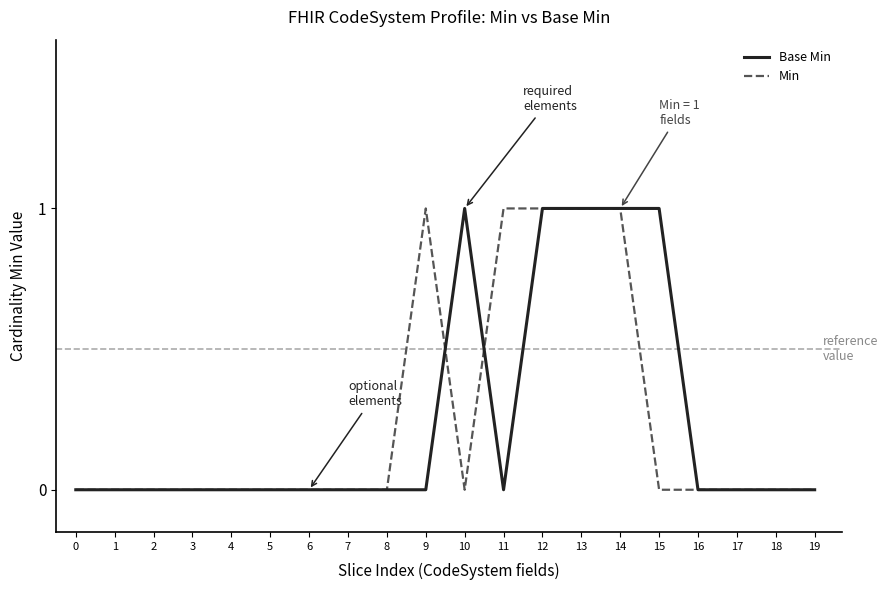

True or false: Min has a value of 0 at 2.

True